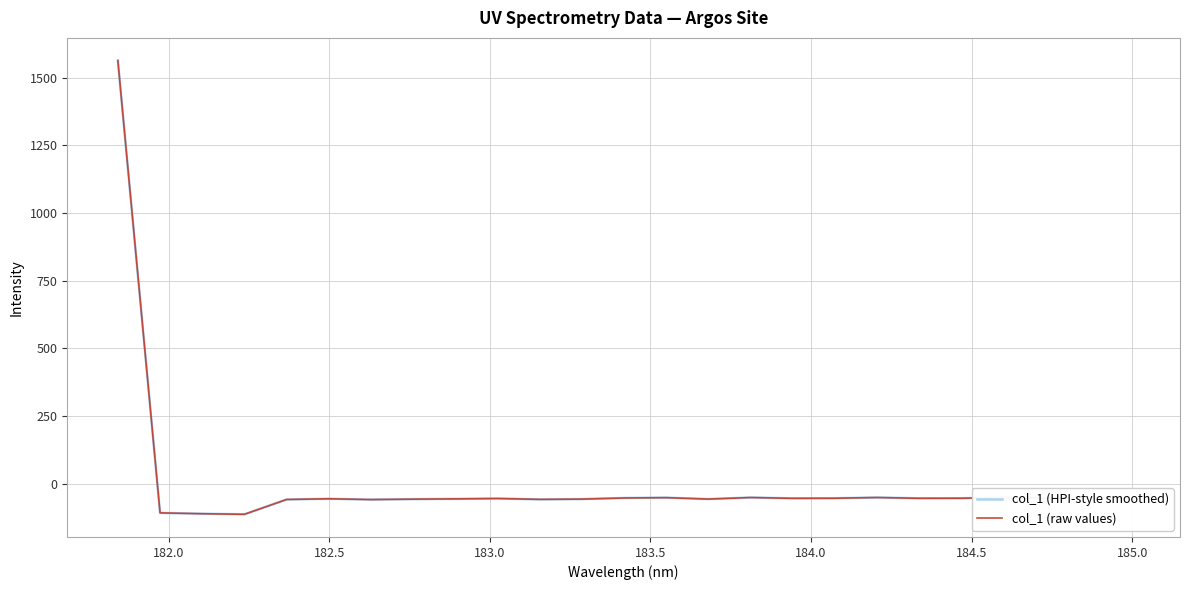

Does the chart have visible grid lines?

Yes